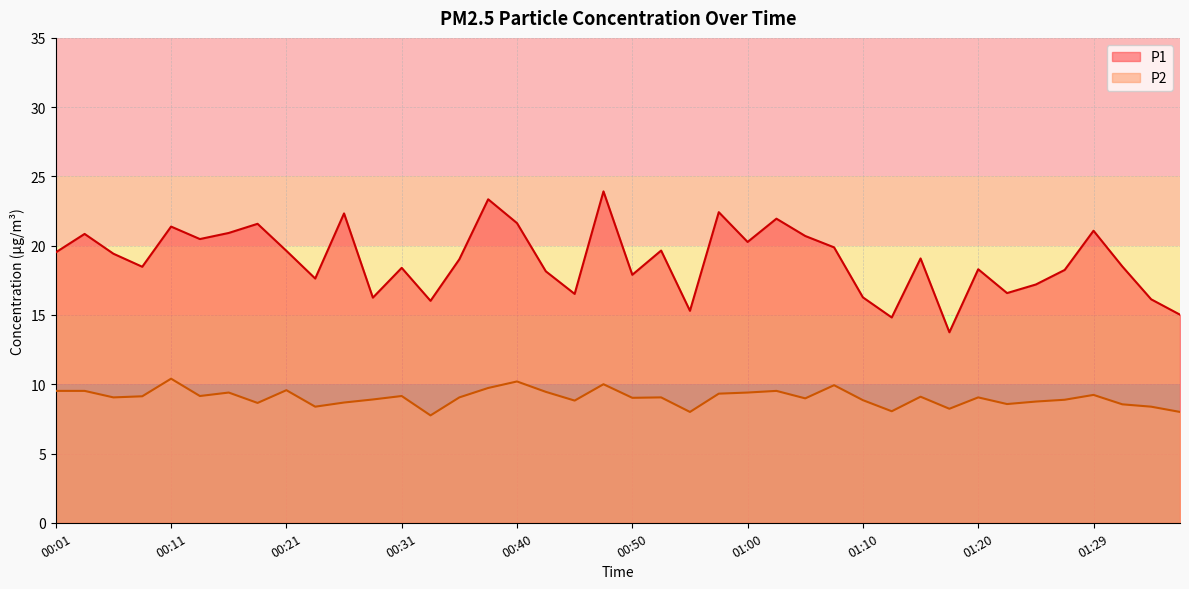

The P2 series shows 9.1 at 00:06. True or false?

True